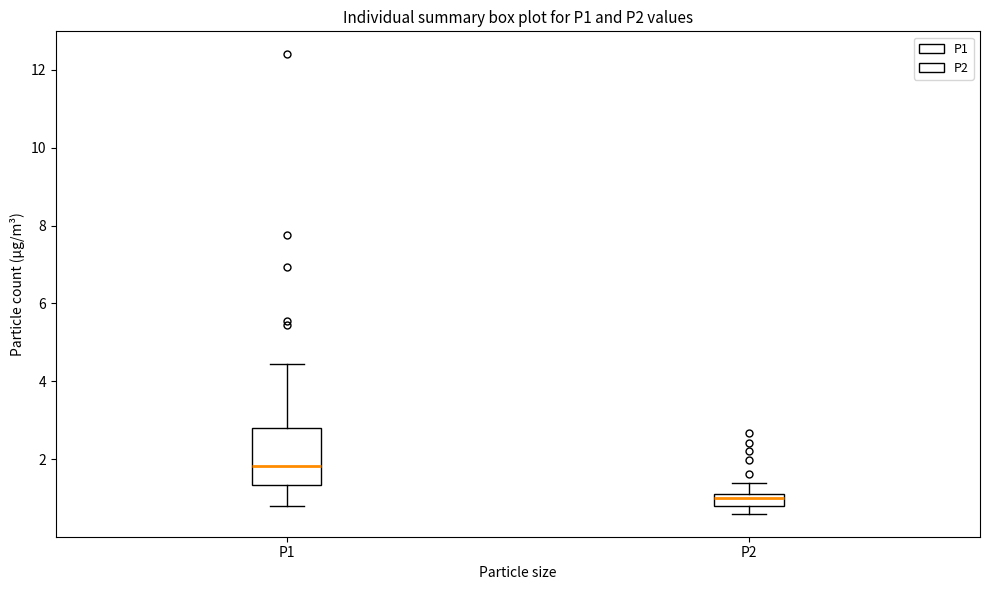

Where does the median line of the box for P2 sit on the y-axis? The values are not printed on the chart, so give them approximately, as read against the axis.

1.0